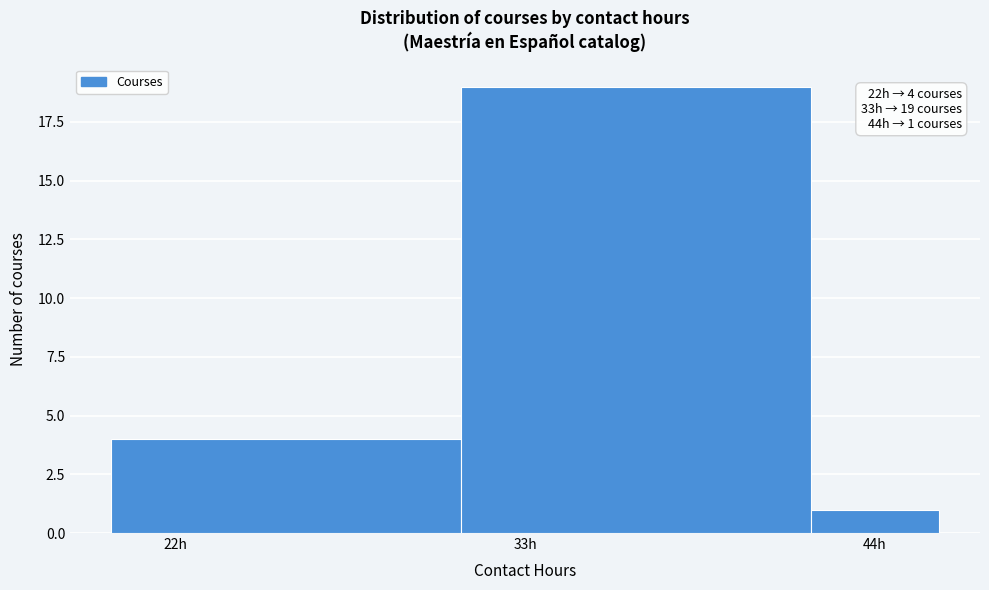

Around what value on the x-axis is the tallest bar? Give the approximate position of its centre, as read against the axis.

36